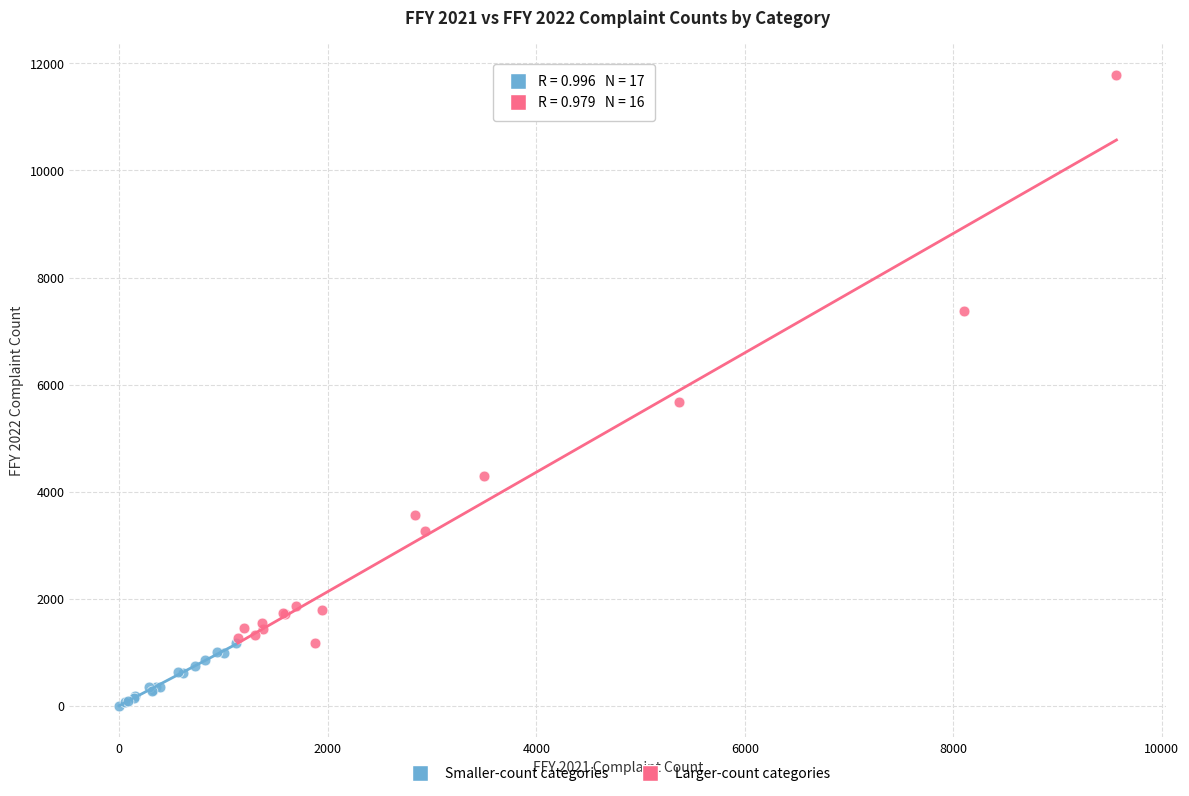

Which series contains the lowest Y value?

Smaller-count categories